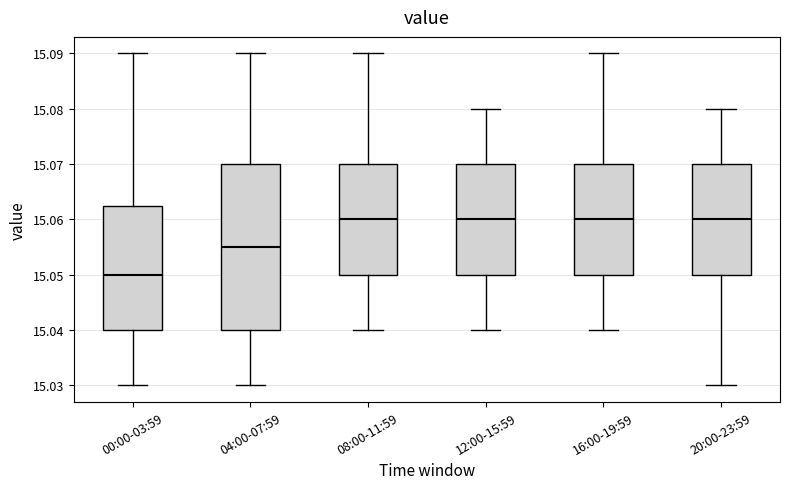

Where does the median line of the box for 20:00-23:59 sit on the y-axis? The values are not printed on the chart, so give them approximately, as read against the axis.

15.060